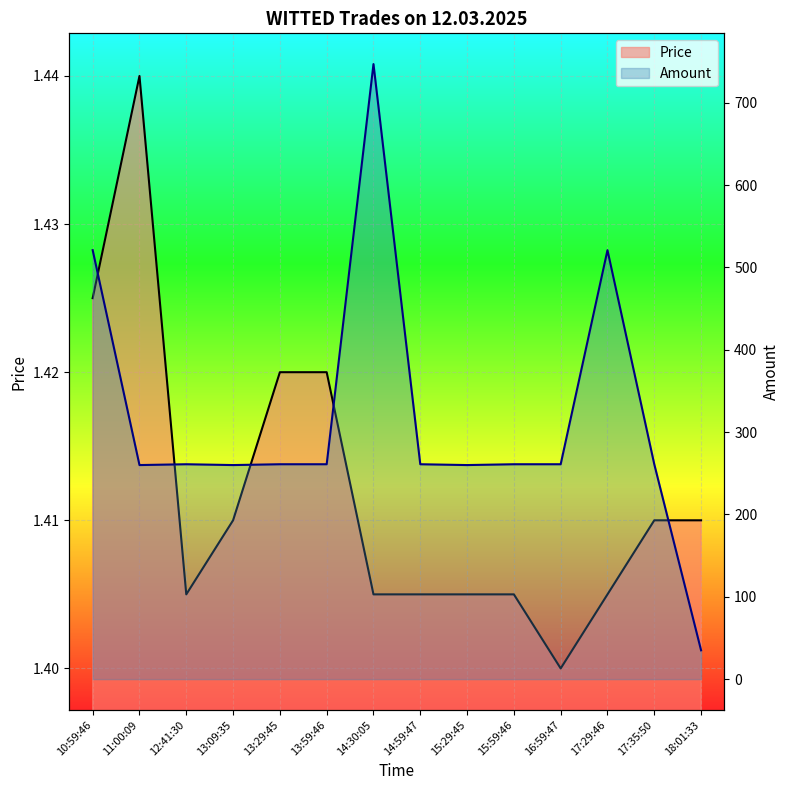

True or false: Price and Amount cross at least once.

False